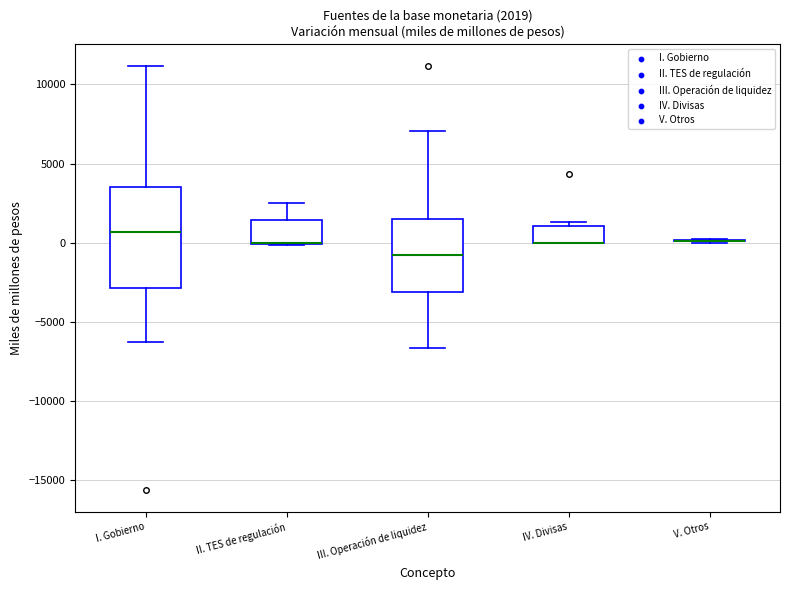

Which box is the tallest, from its lower edge to its upper edge?

I. Gobierno